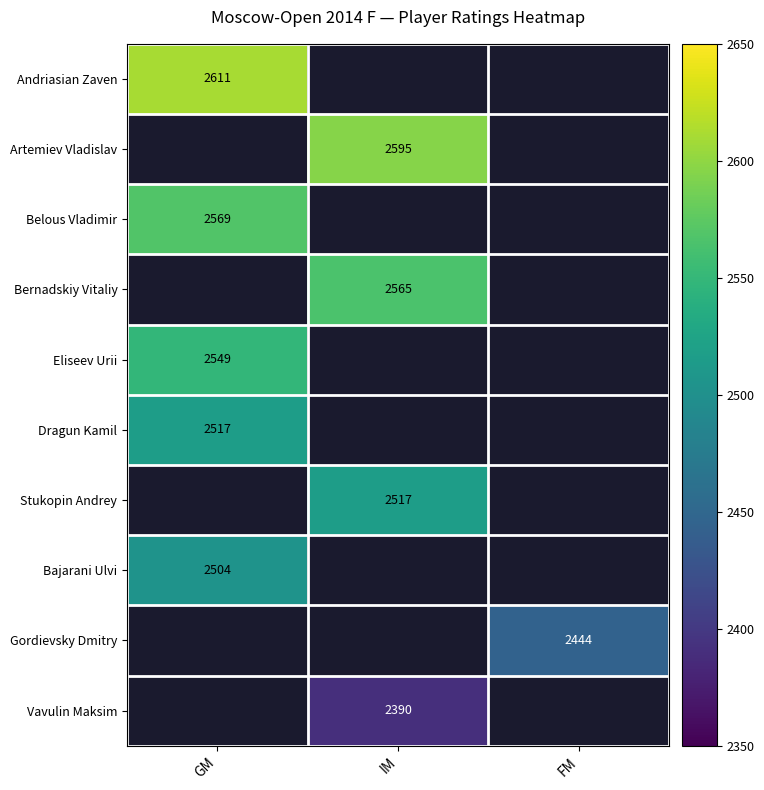

True or false: Stukopin Andrey has a value of 4051 at IM.

False